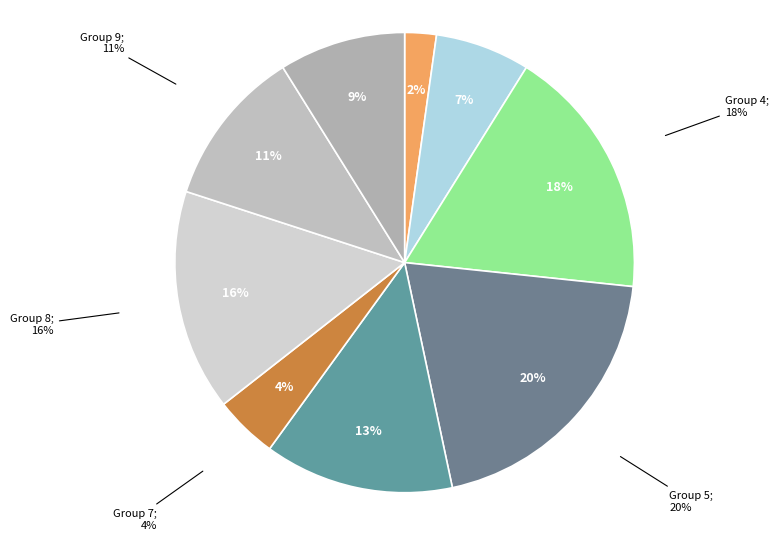

Does any single category account for the majority?

No